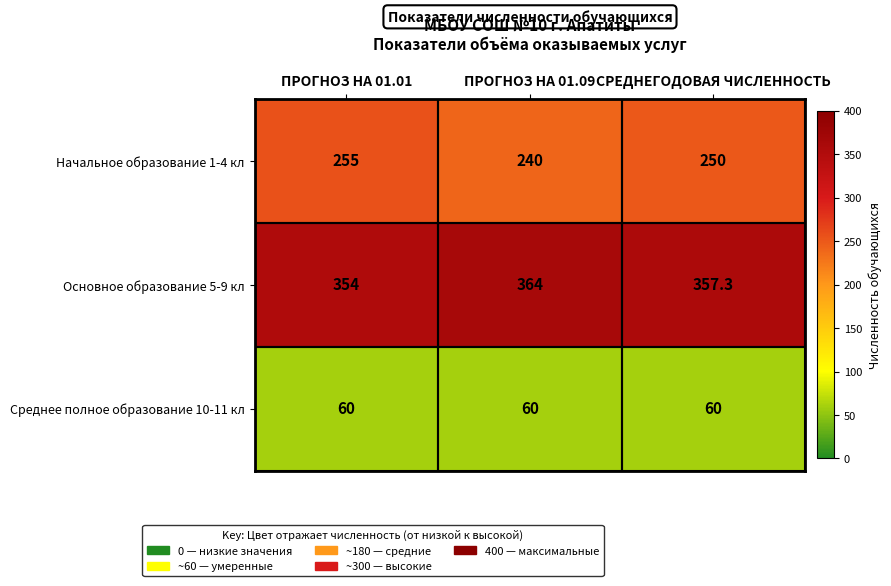

What is the difference between the Начальное образование 1-4 кл values at ПРОГНОЗ НА 01.09 and СРЕДНЕГОДОВАЯ ЧИСЛЕННОСТЬ?

10.0